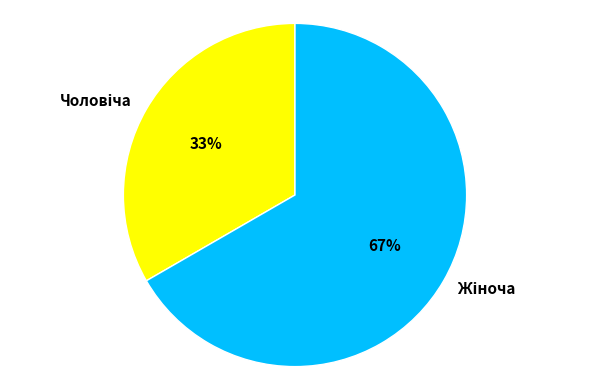

Is there a majority slice in this chart?

Yes